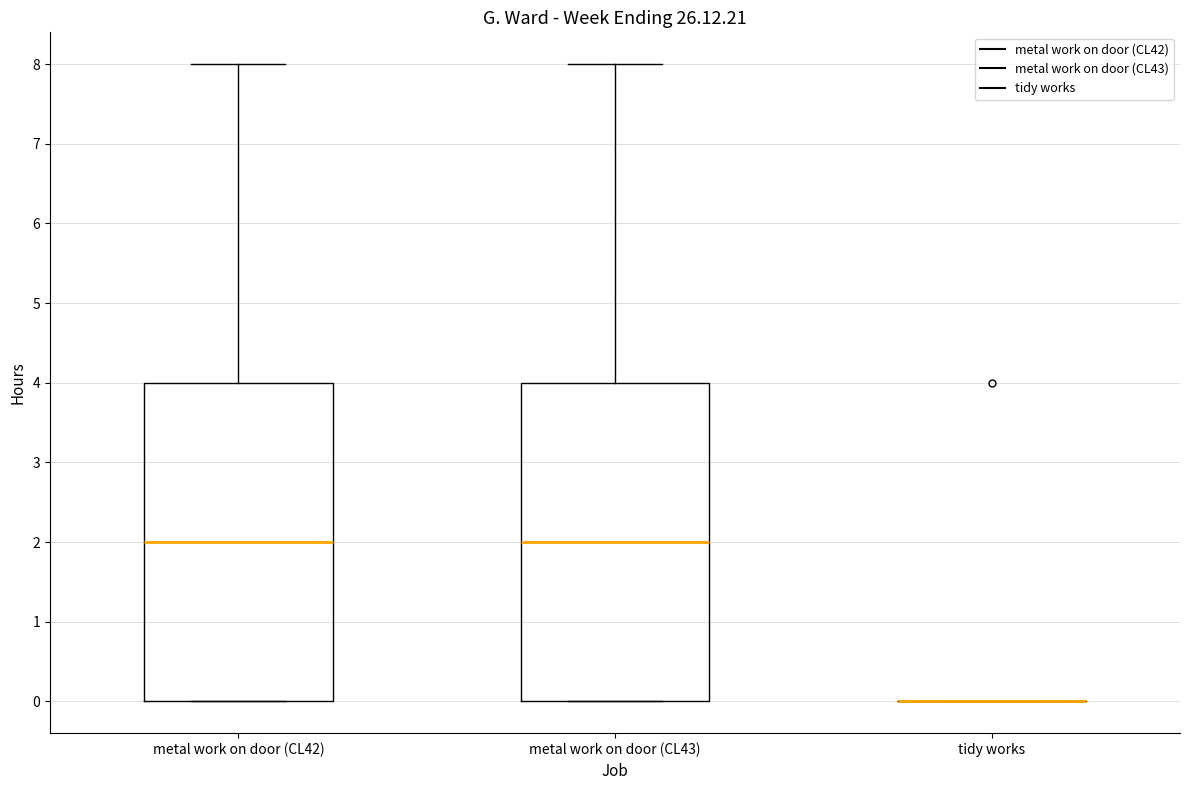

Reading left to right, read every box against the y-axis: the position of its median line, the range the box covers, and the ends of its whiskers. The values are not printed on the chart, so give them approximately, as read against the axis.

metal work on door (CL42): median 2, box 0 to 4, whiskers 0 to 8
metal work on door (CL43): median 2, box 0 to 4, whiskers 0 to 8
tidy works: box collapsed to a line at 0, whiskers 0 to 0